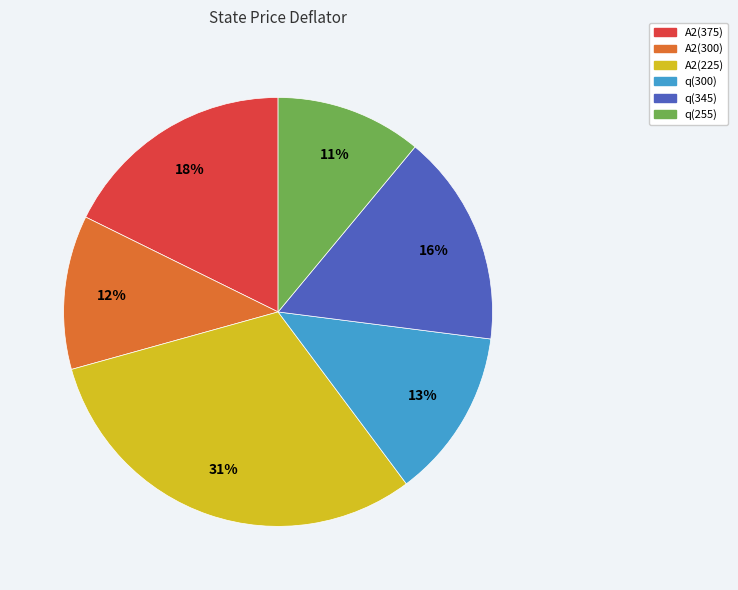

Which category has the biggest portion of the pie?

A2(225)